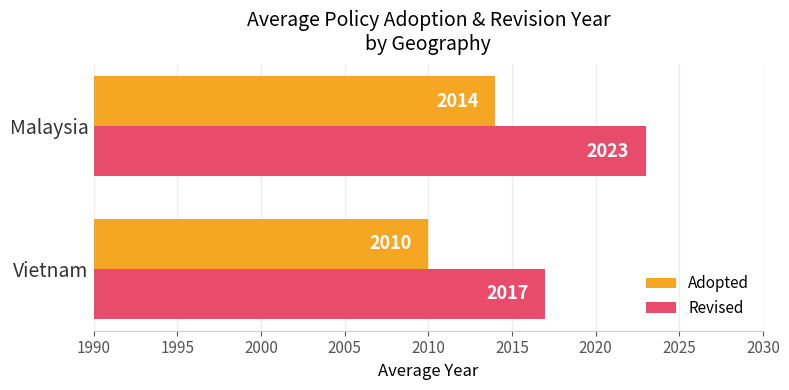

What is the minimum value shown in the chart?

2010